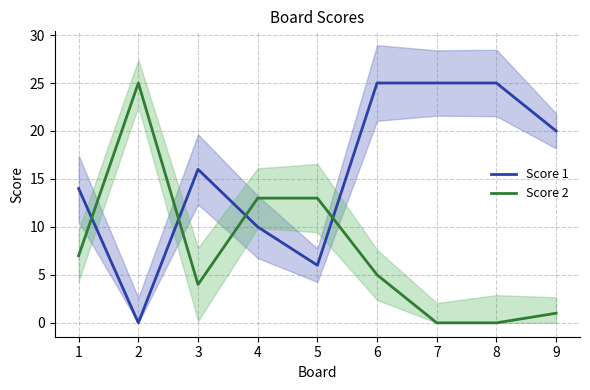

Does the chart display data point markers on the line(s)?

No